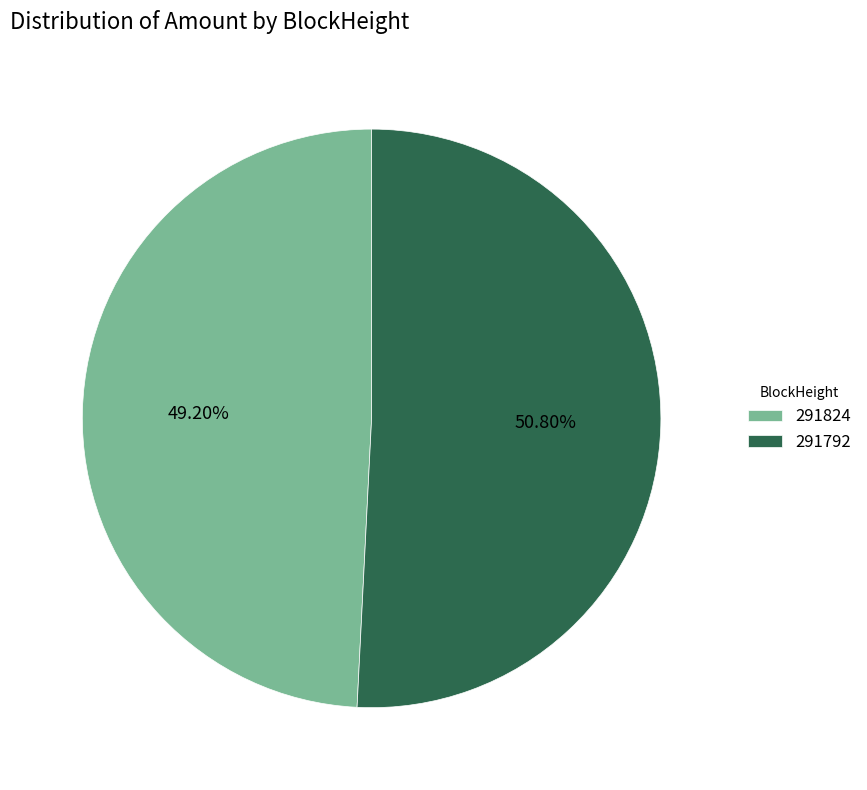

Count the number of slices in the pie.

2